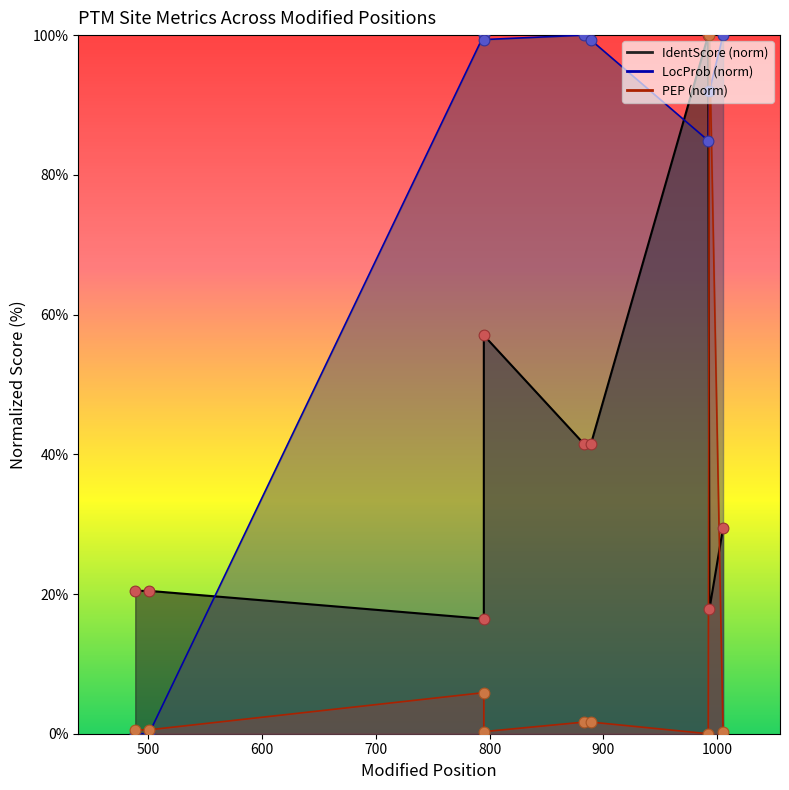

At which category is the sum across all series the highest?

993